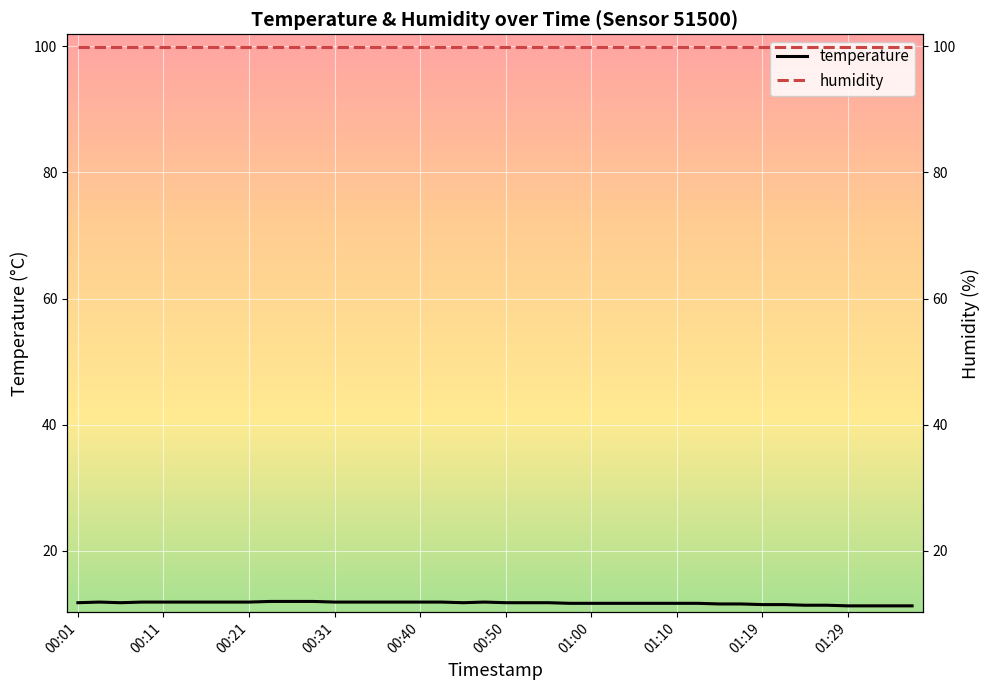

What is the lowest value of the temperature series?

11.3